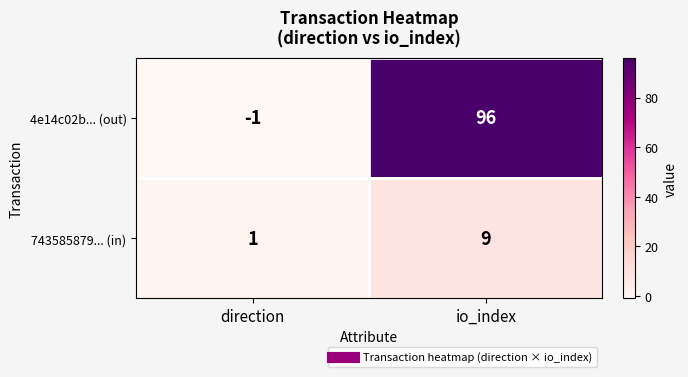

What is the sum of the 743585879... (in) values at direction and io_index?

10